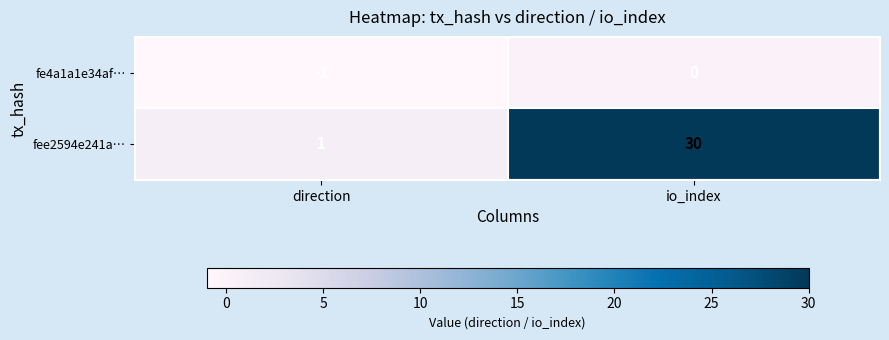

Is it true that fee2594e241a… equals 30 at io_index?

True